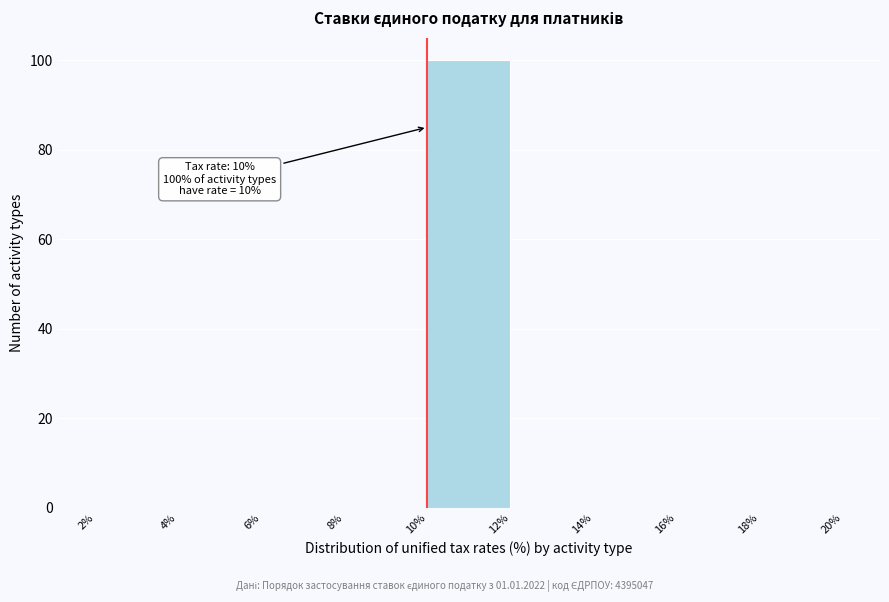

Which range on the x-axis has the tallest bar?

10% to 12%